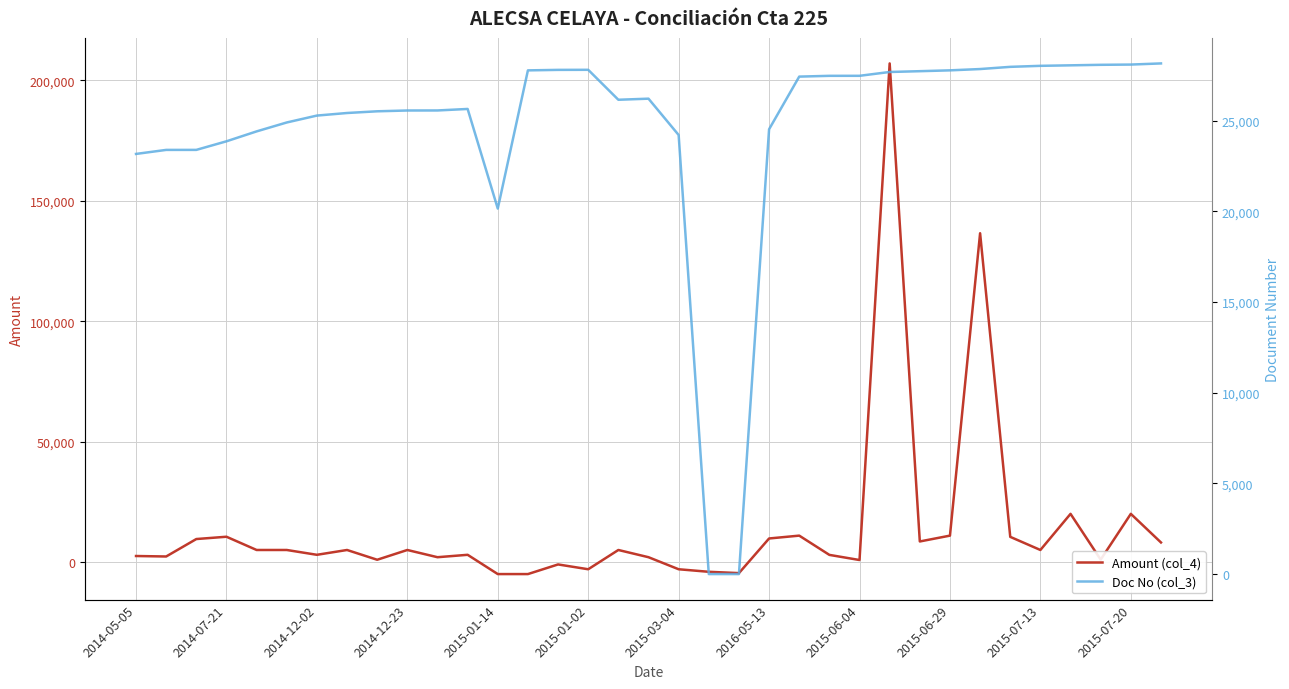

Reading left to right, transcribe all the data shown in this chart.

Amount (col_4): 2500.0	2300.0	9544.0	10500.0	5000.0	5000.0	3000.0	5000.0	944.2	5000.0	2000.0	3000.0	-5000.0	-5000.0	-1000.0	-3000.0	5000.0	2000.0	-3000.0	-4056.4	-4598.7	9777.6	10961.0	2965.8	834.2	207000.0	8537.0	10961.0	136500.0	10452.0	5000.0	20000.0	1000.0	20000.0	8120.0
Doc No (col_3): 23159.0	23381.0	23382.0	23855.0	24401.0	24893.0	25273.0	25415.0	25509.0	25553.0	25555.0	25638.0	20148.0	27765.0	27792.0	27796.0	26145.0	26205.0	24202.0	0.0	0.0	24519.0	27421.0	27464.0	27465.0	27676.0	27720.0	27766.0	27838.0	27959.0	28015.0	28043.0	28071.0	28085.0	28148.0